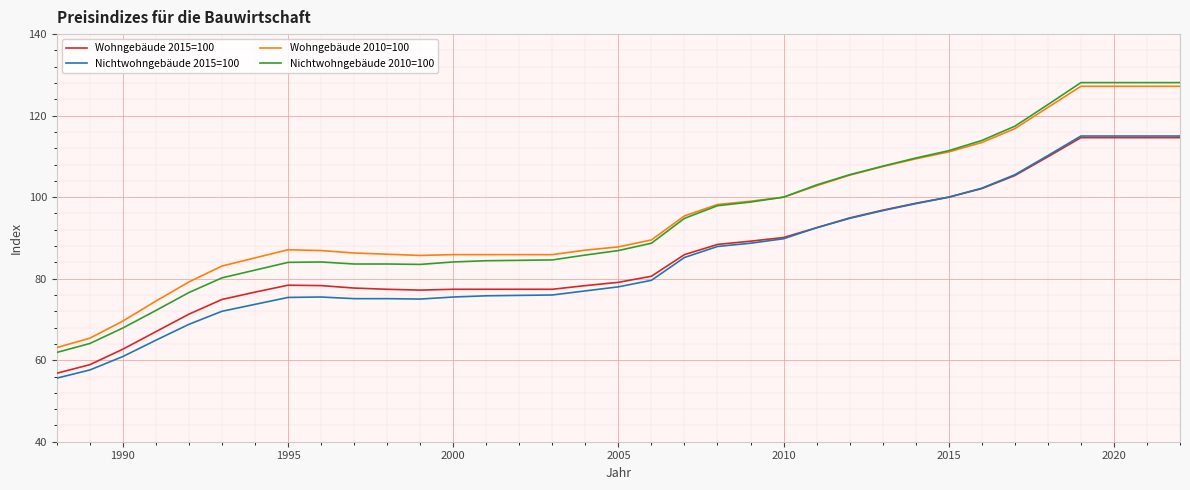

What is the maximum value for Nichtwohngebäude 2010=100?

128.1